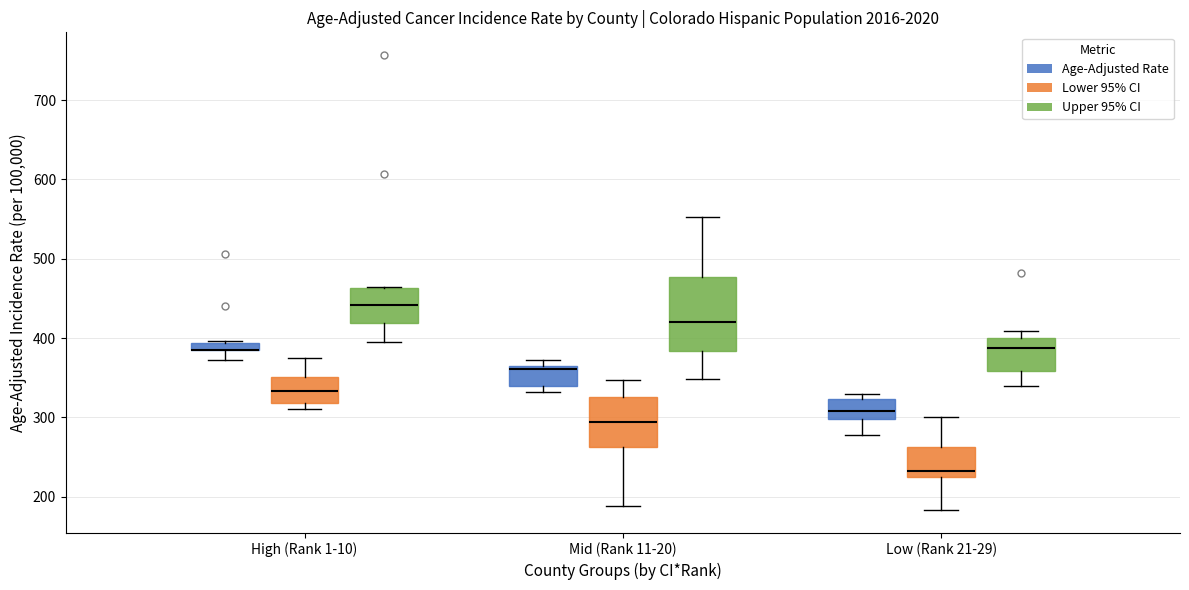

Comparing the boxes themselves (not the whiskers), which one is the tallest?

Mid (Rank 11-20) (Upper 95% CI)